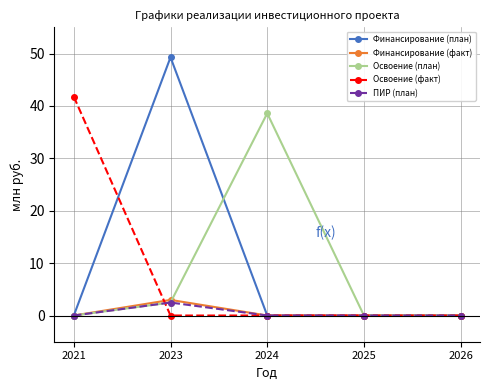

Reading left to right, extract all data points from this chart.

Финансирование (план): 0.0	49.3	0.0	0.0	0.0
Финансирование (факт): 0.0	3.0	0.0	0.0	0.0
Освоение (план): 0.0	2.5	38.6	0.0	0.0
Освоение (факт): 41.8	0.0	0.0	0.0	0.0
ПИР (план): 0.0	2.5	0.0	0.0	0.0